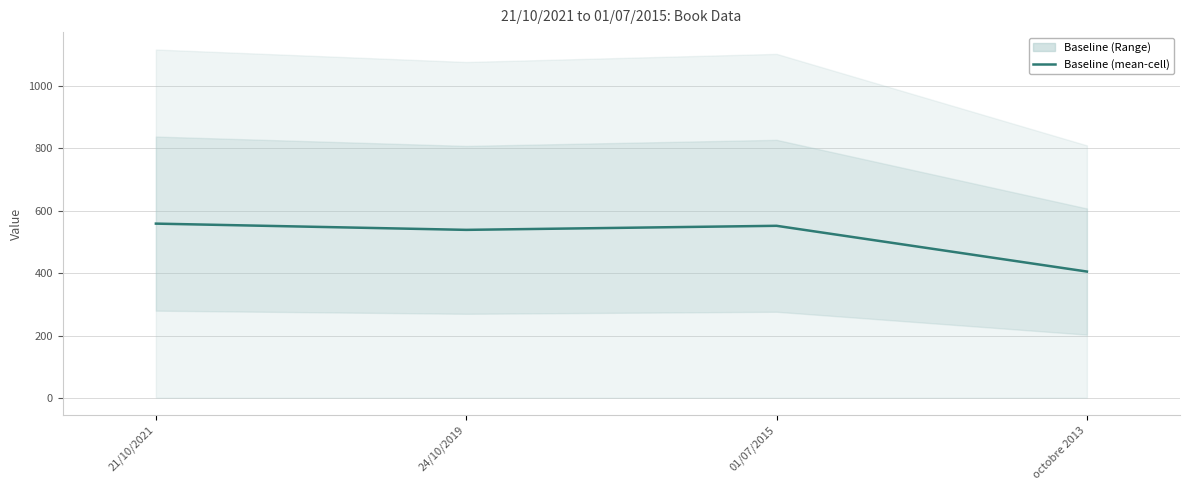

Which label corresponds to the largest value in the chart?

21/10/2021